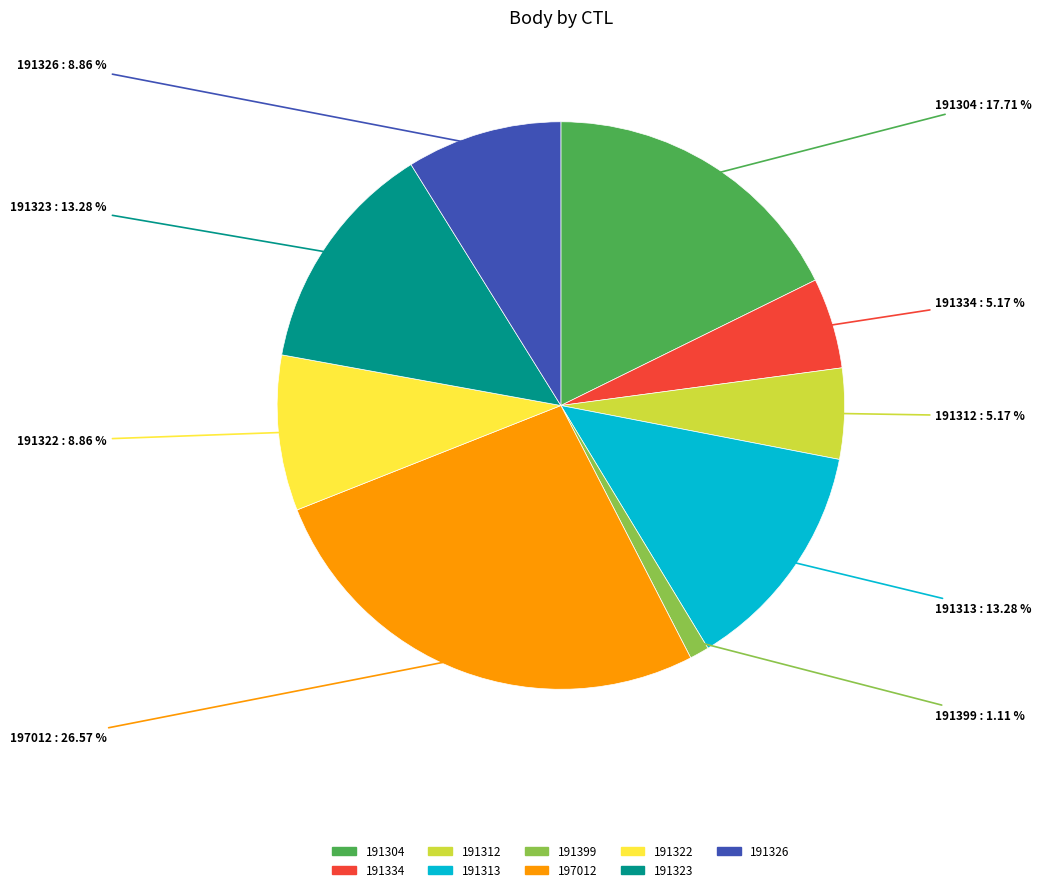

To the nearest percent, what percentage of the pie is 191334?

5%